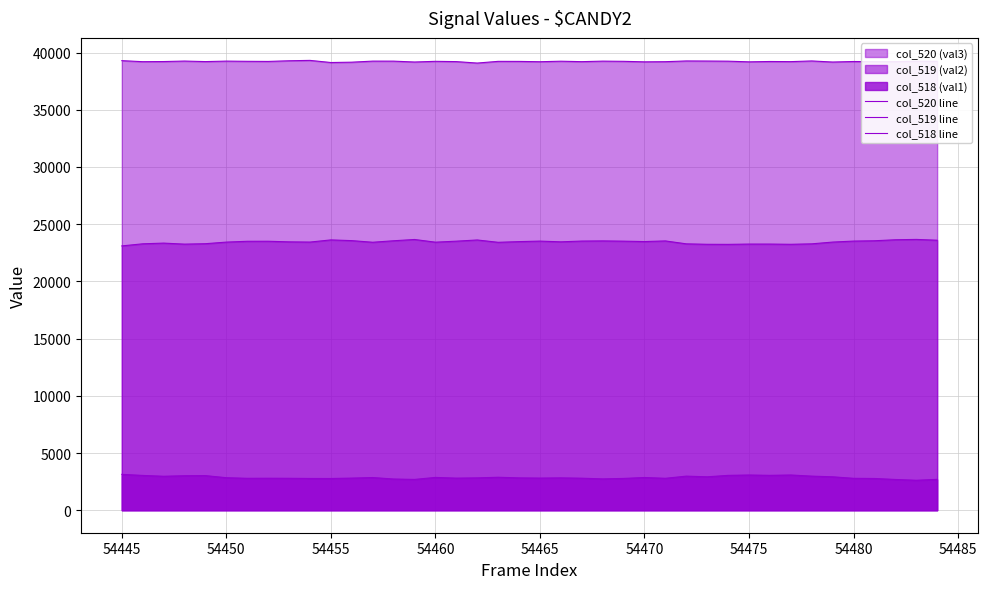

What is the difference between the highest and lowest values at 54460?

36369